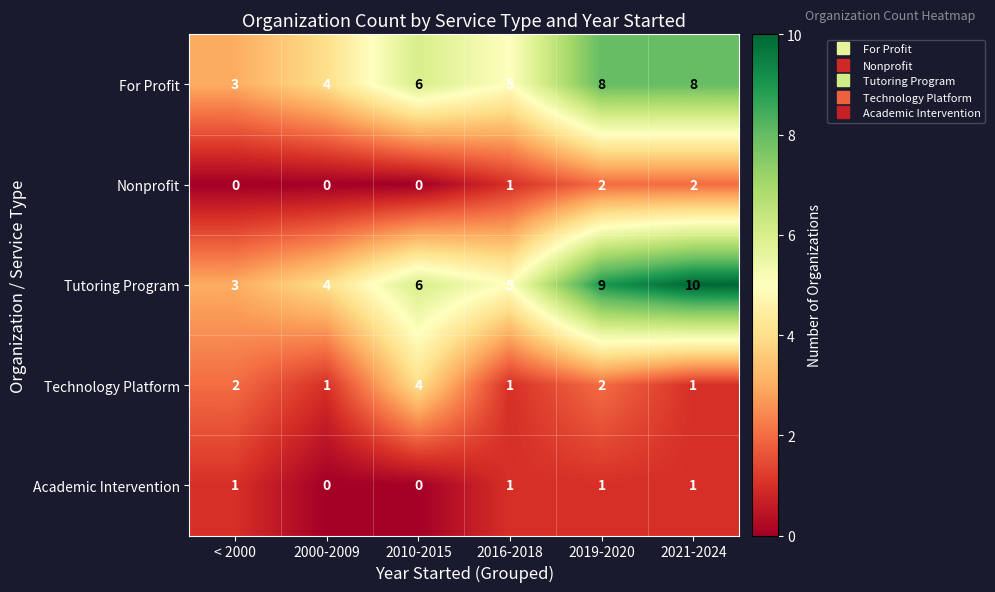

Reading left to right, extract all data points from this chart.

For Profit: < 2000=3	2000-2009=4	2010-2015=6	2016-2018=5	2019-2020=8	2021-2024=8
Nonprofit: < 2000=0	2000-2009=0	2010-2015=0	2016-2018=1	2019-2020=2	2021-2024=2
Tutoring Program: < 2000=3	2000-2009=4	2010-2015=6	2016-2018=5	2019-2020=9	2021-2024=10
Technology Platform: < 2000=2	2000-2009=1	2010-2015=4	2016-2018=1	2019-2020=2	2021-2024=1
Academic Intervention: < 2000=1	2000-2009=0	2010-2015=0	2016-2018=1	2019-2020=1	2021-2024=1